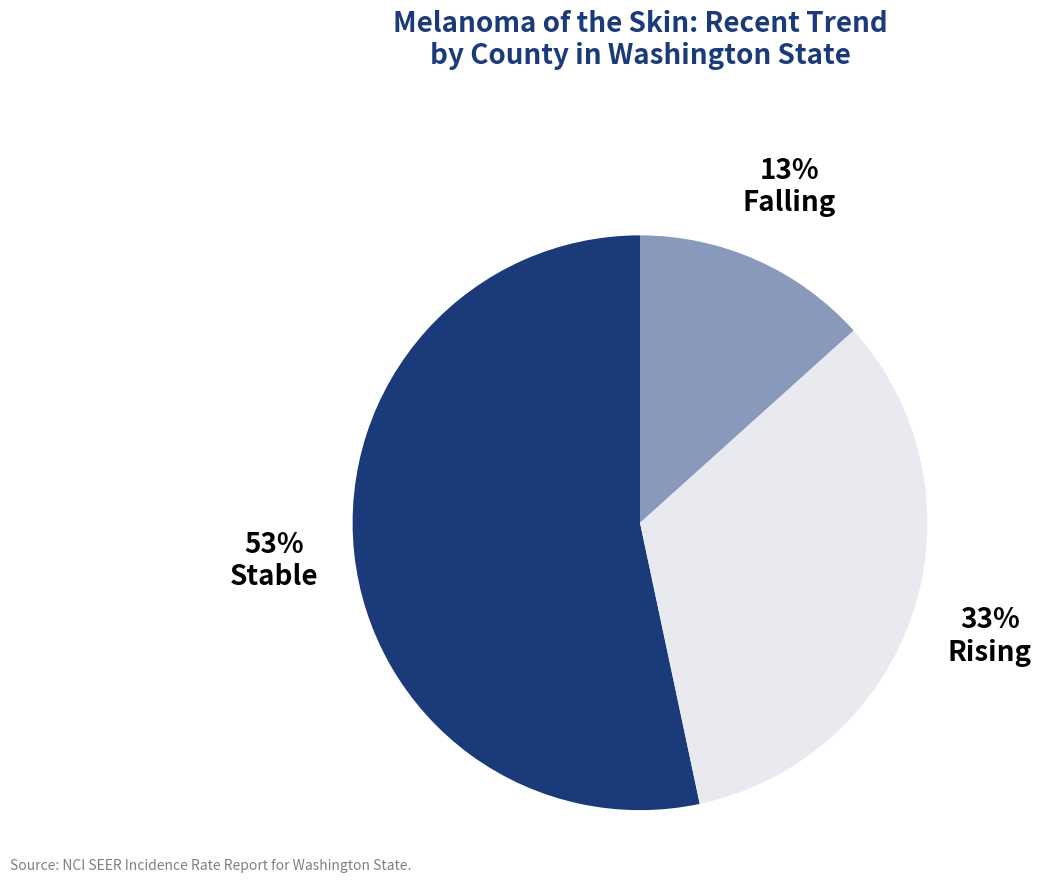

Does any single category account for the majority?

Yes